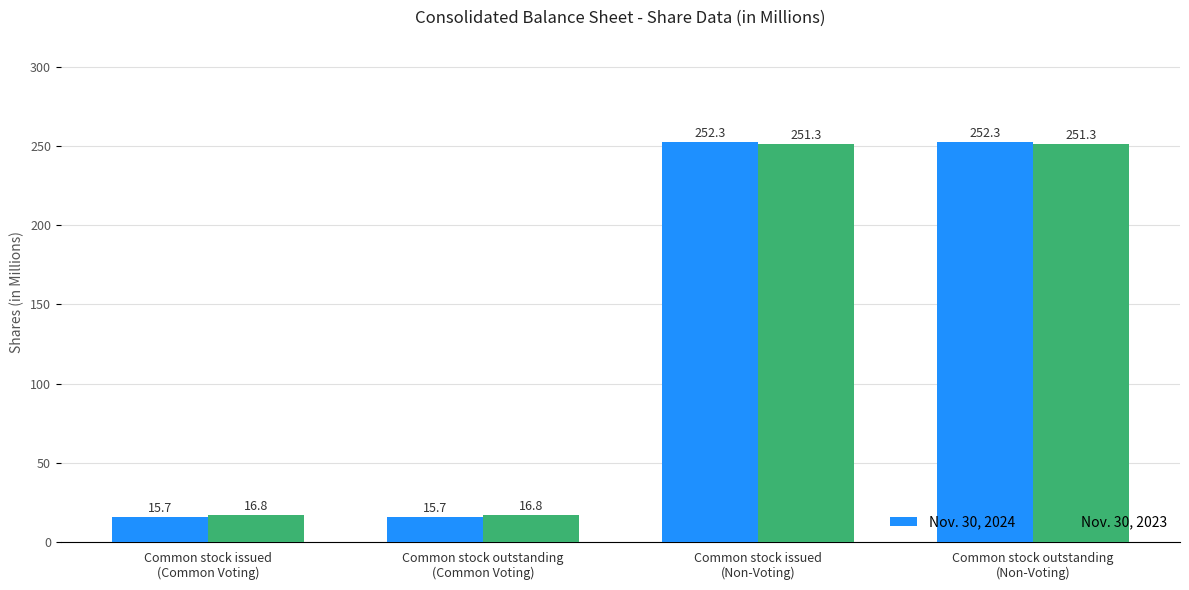

What is the value of the Nov. 30, 2024 bar at the 1st from the left?

15.7